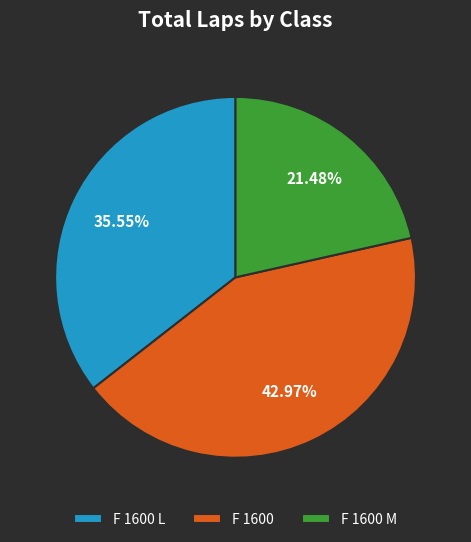

Is there any slice that represents more than half of the pie?

No